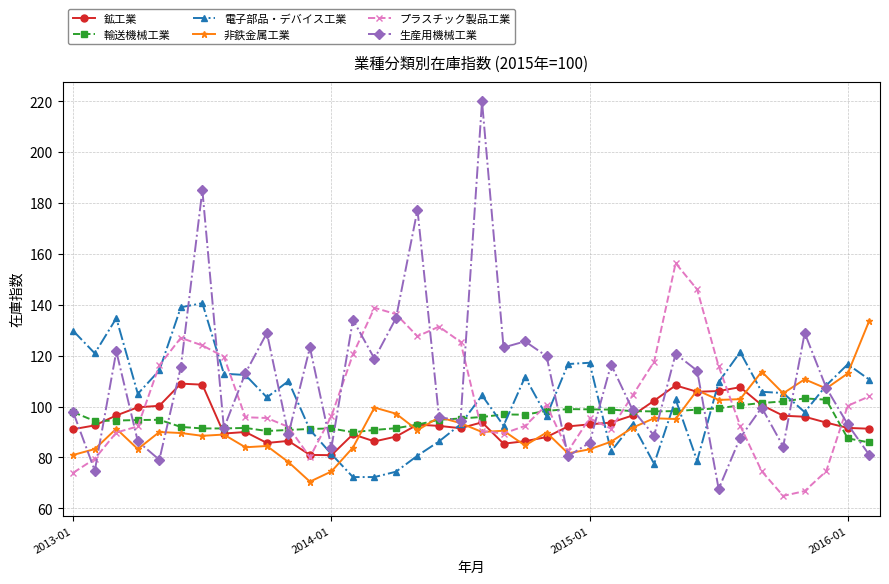

True or false: 非鉄金属工業 has more than 0 points higher than both neighbors.

True